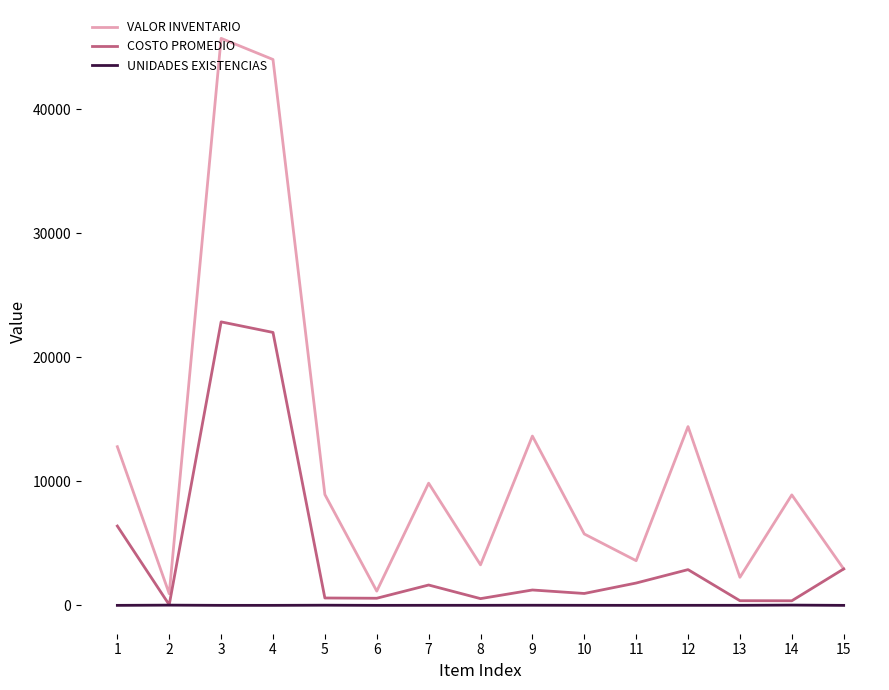

The value of VALOR INVENTARIO at 9 is 8890.4. True or false?

False